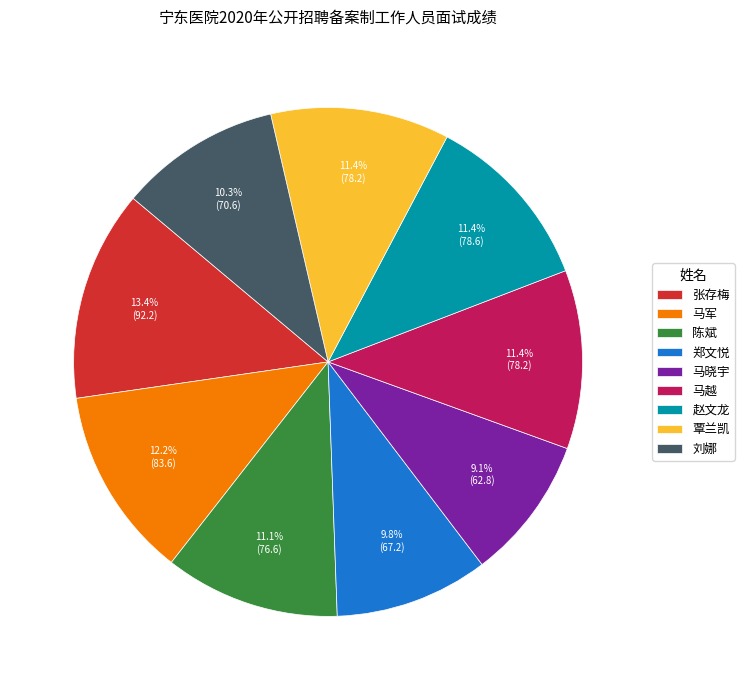

To the nearest percent, what percentage of the pie is 覃兰凯?

11%